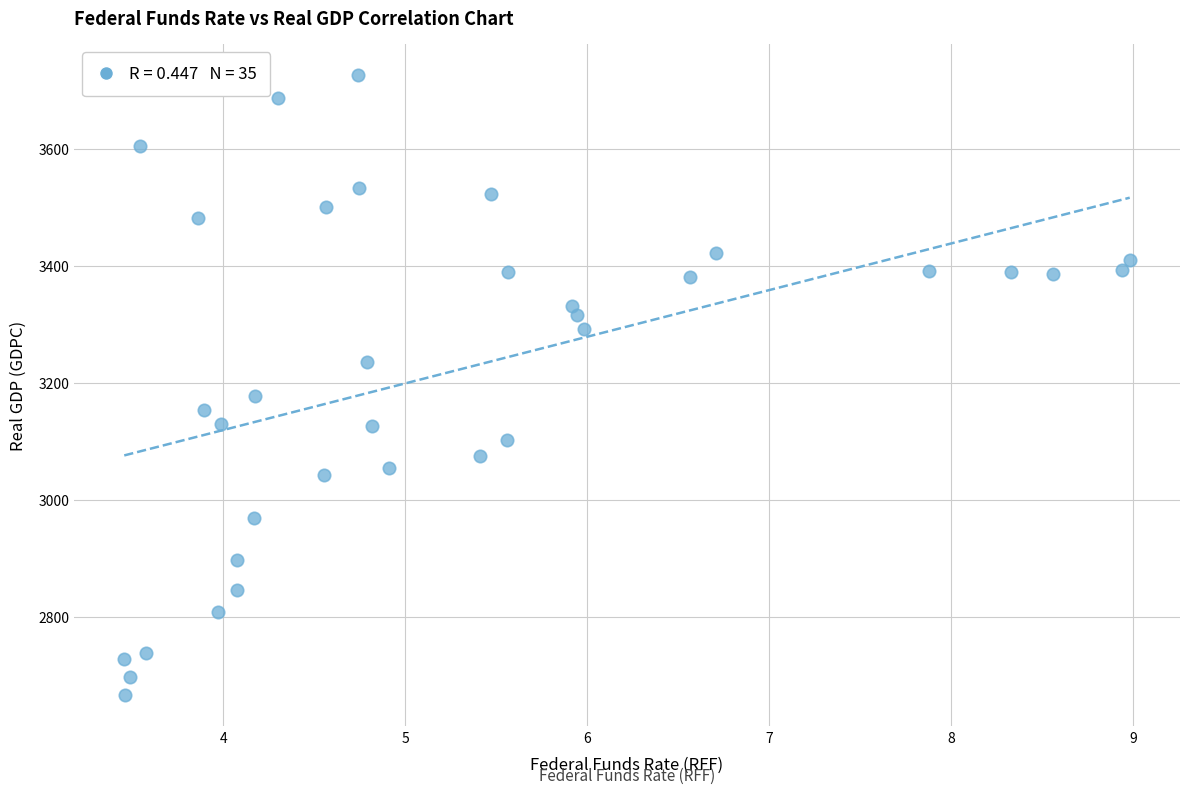

What Y value in the scatter plot is closest to 3196?

3178.0